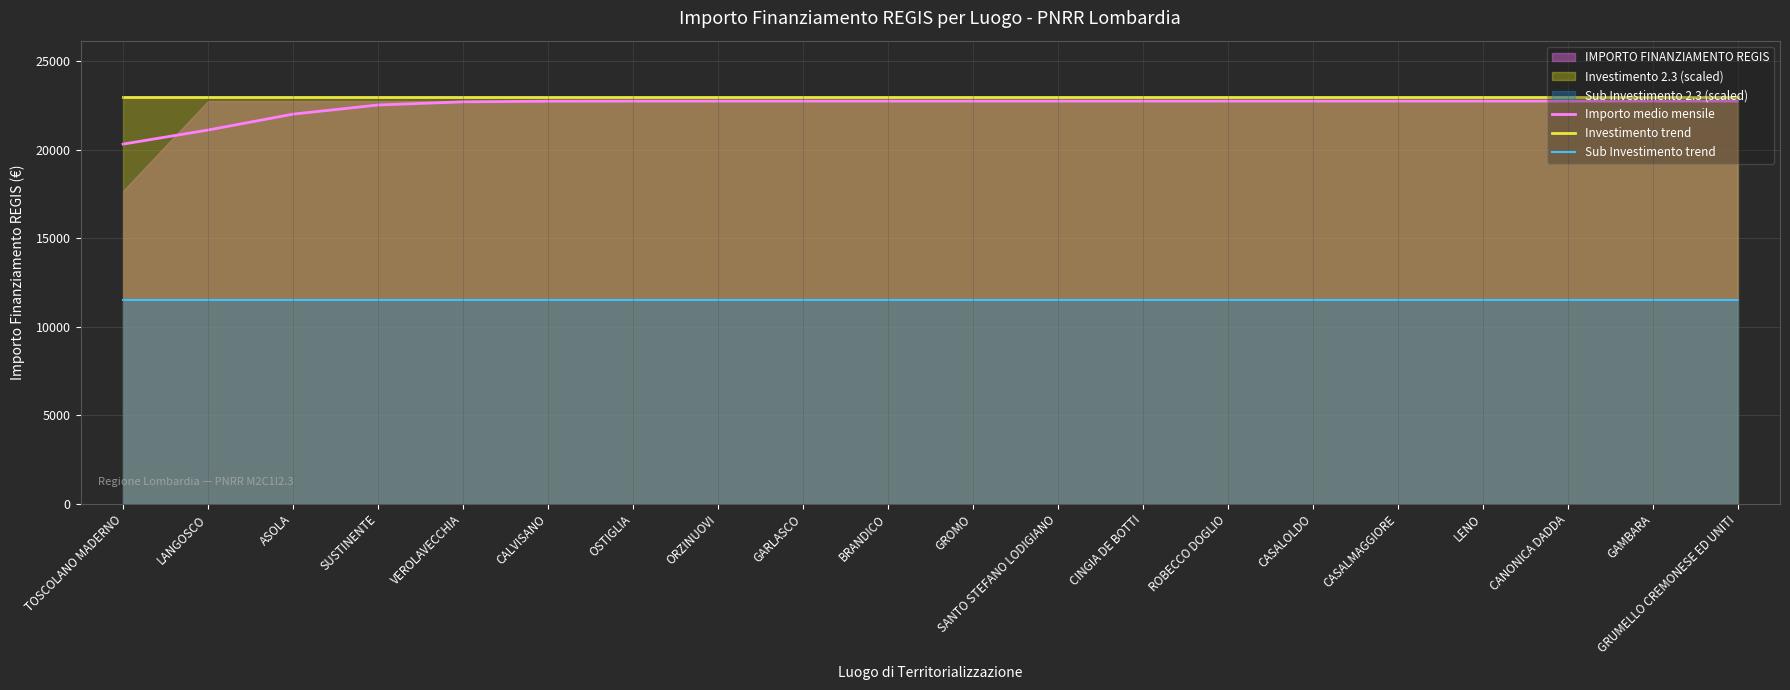

Reading left to right, what are all the values shown in this chart?

Importo medio mensile: 20319.3	21114.2	22012.4	22528.8	22706.2	22744.3	22749.5	22750.0	22750.0	22750.0	22750.0	22750.0	22750.0	22750.0	22750.0	22750.0	22750.0	22750.0	22750.0	22750.0
Investimento trend: 23000.0	23000.0	23000.0	23000.0	23000.0	23000.0	23000.0	23000.0	23000.0	23000.0	23000.0	23000.0	23000.0	23000.0	23000.0	23000.0	23000.0	23000.0	23000.0	23000.0
Sub Investimento trend: 11500.0	11500.0	11500.0	11500.0	11500.0	11500.0	11500.0	11500.0	11500.0	11500.0	11500.0	11500.0	11500.0	11500.0	11500.0	11500.0	11500.0	11500.0	11500.0	11500.0